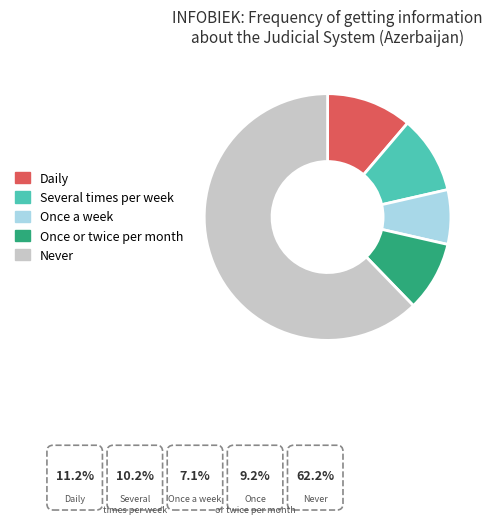

The Several times per week slice represents 10% of the pie. True or false?

True